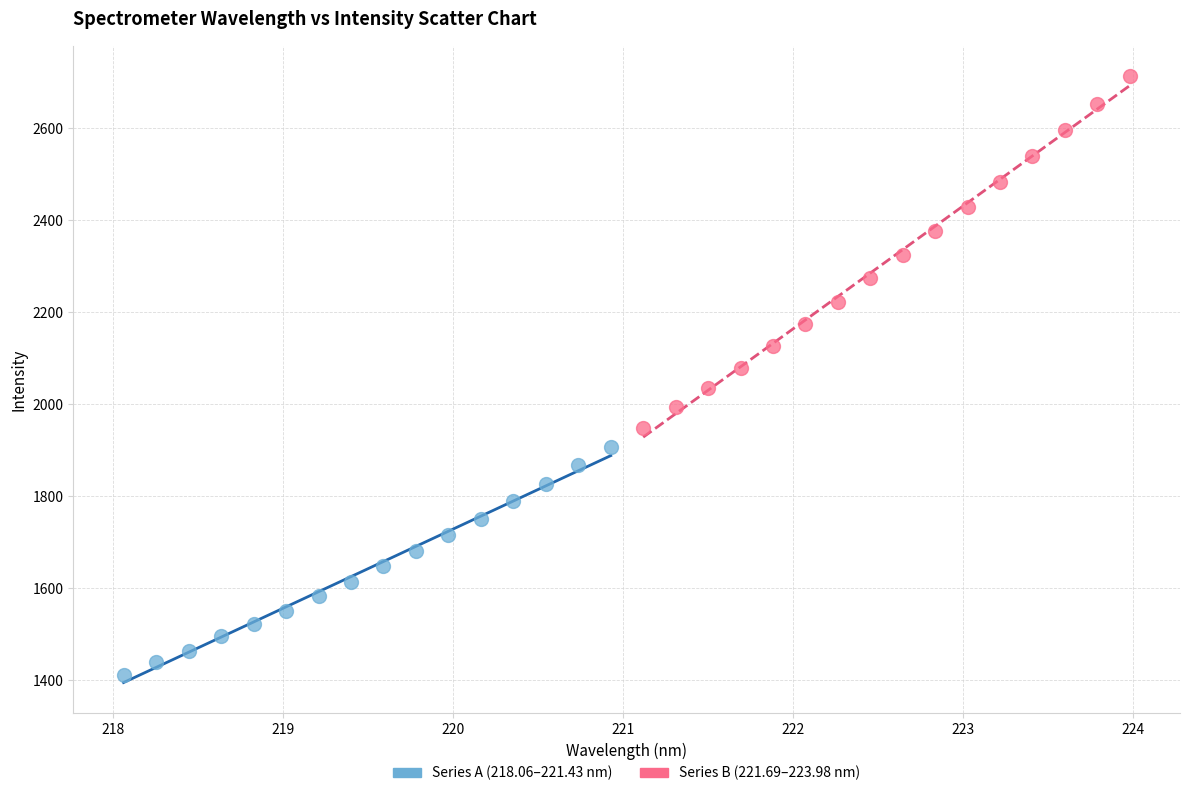

Which series contains the highest Y value?

Series B (221.69–223.98 nm)